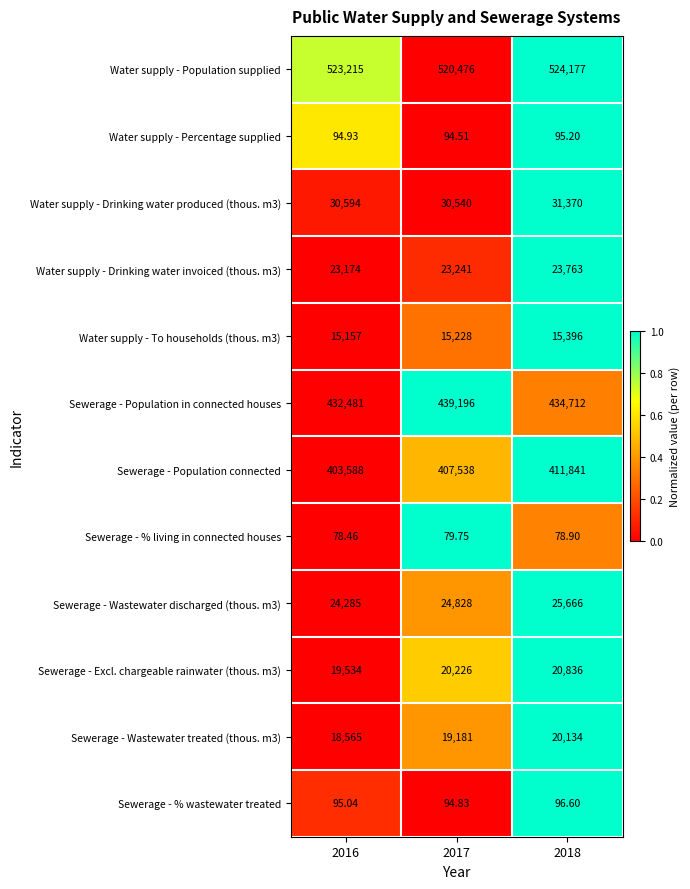

What is the greatest value displayed?

524177.0